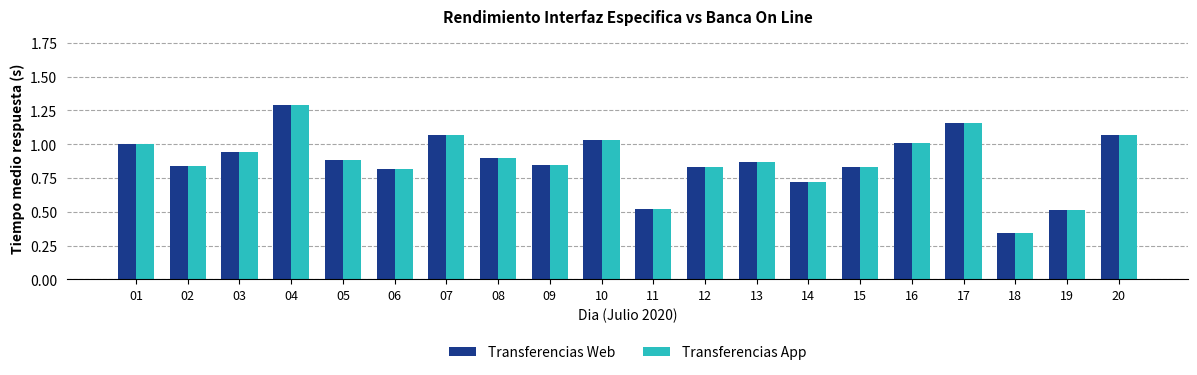

At which label is Transferencias Web closest to 0?

18